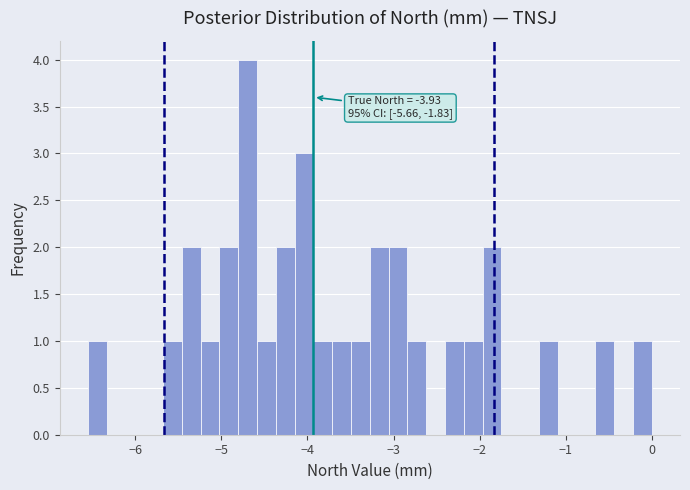

Around what value on the x-axis is the tallest bar? Give the approximate position of its centre, as read against the axis.

-4.7